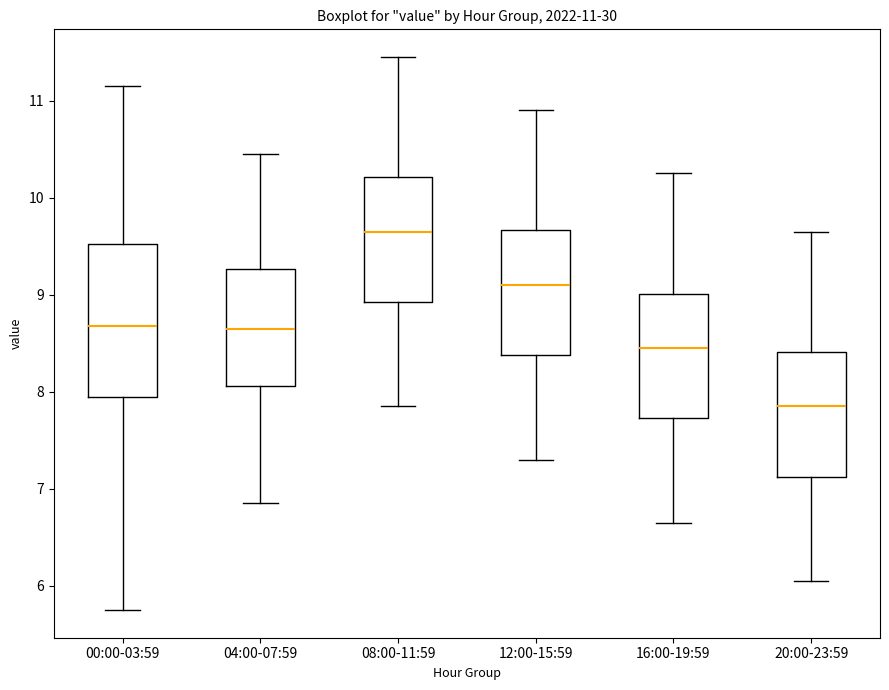

Which box's median line is the highest?

08:00-11:59